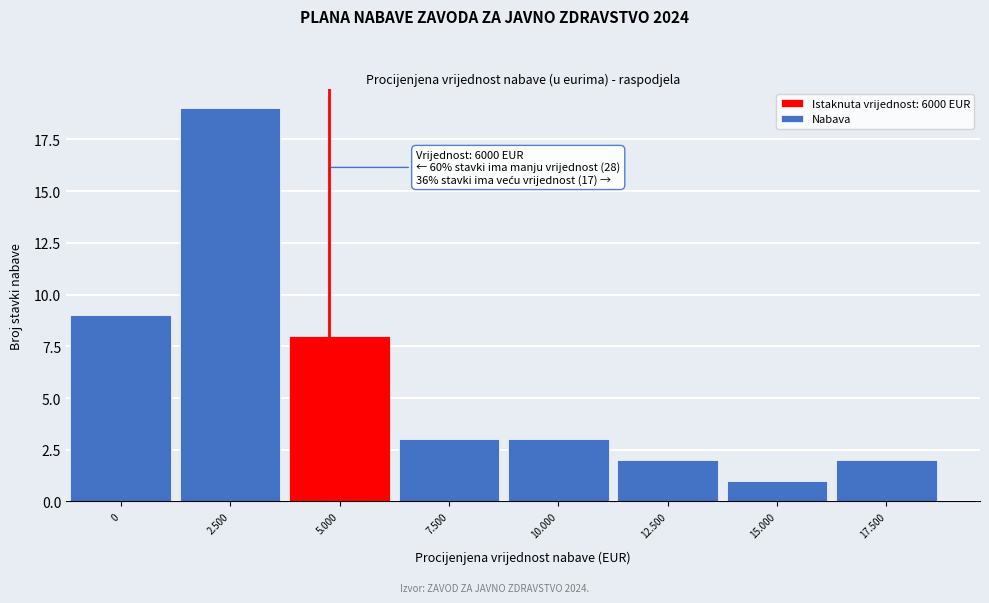

Reading left to right, what are all the values shown in this chart?

0=9	2.500=19	5.000=8	7.500=3	10.000=3	12.500=2	15.000=1	17.500=2